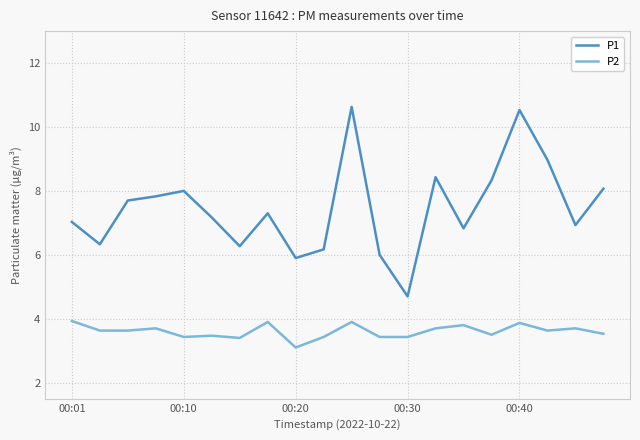

In P2, how many points are higher than both neighbors (excluding endpoints)?

7